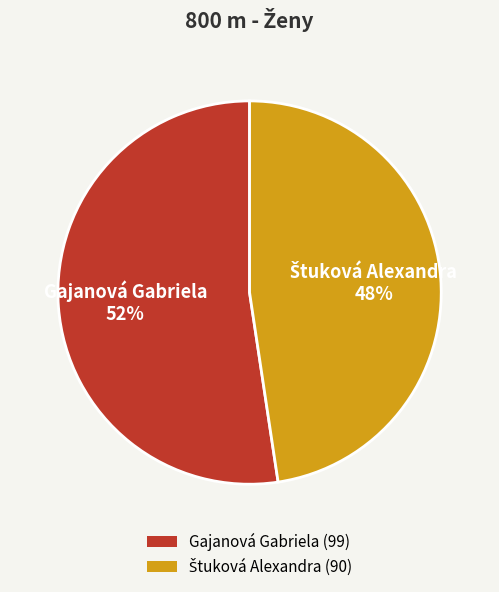

Is there a majority slice in this chart?

Yes